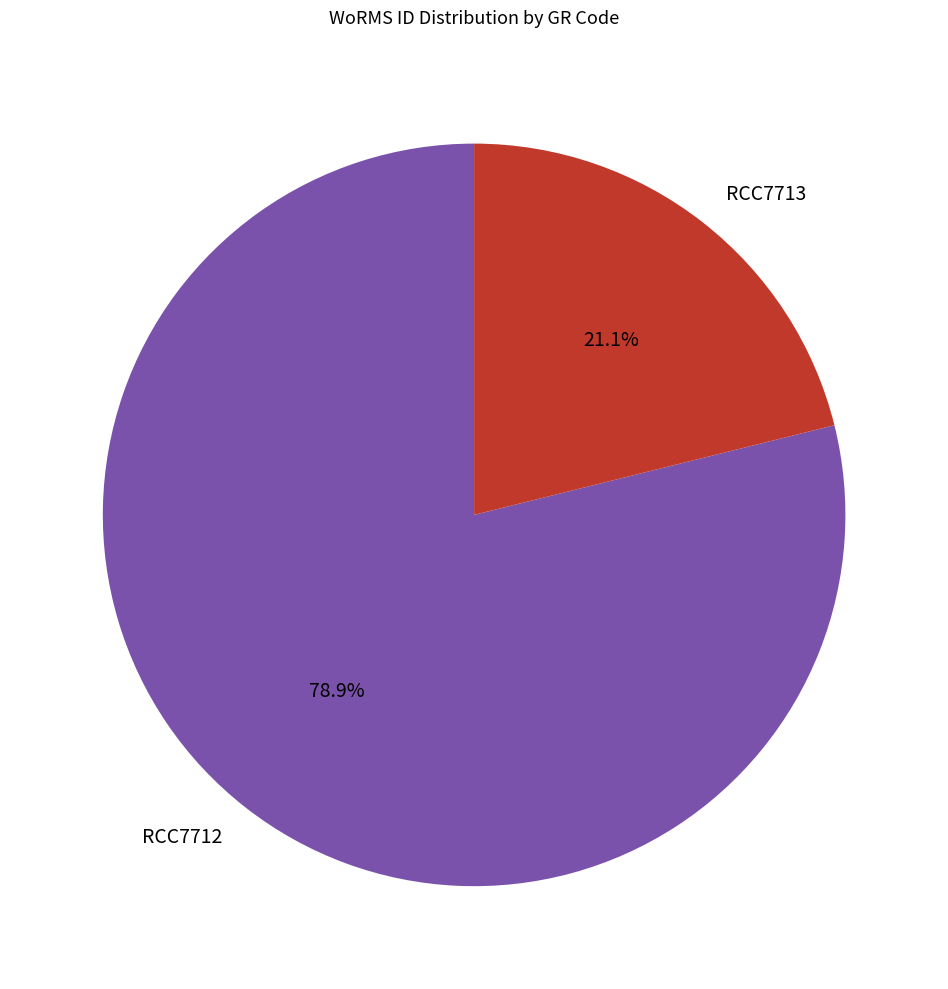

The RCC7712 slice represents 67% of the pie. True or false?

False